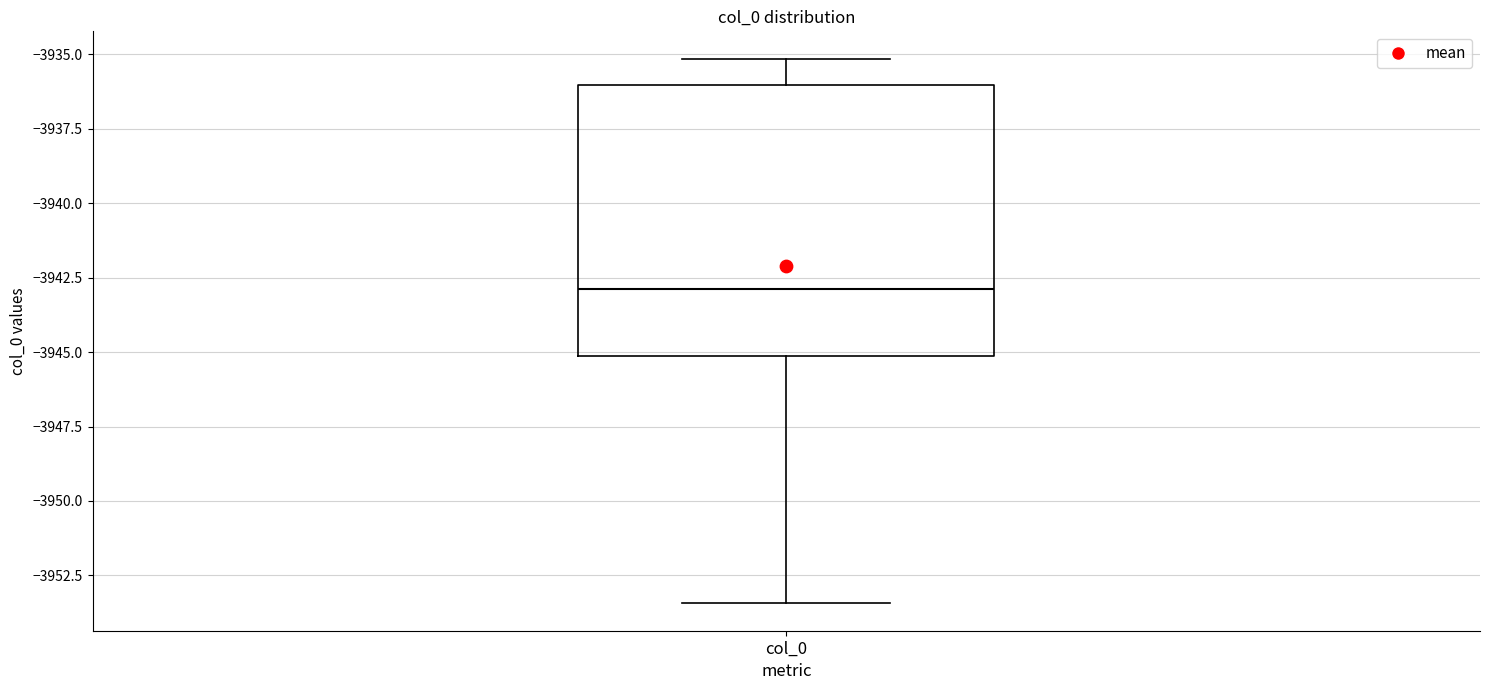

Transcribe this box plot: give where the median line is, the range the box spans, and where the two whiskers end, as read against the y-axis. The values are not printed on the chart, so give them approximately, as read against the axis.

median -3943.0, box -3945.0 to -3936.0, whiskers -3953.5 to -3935.0